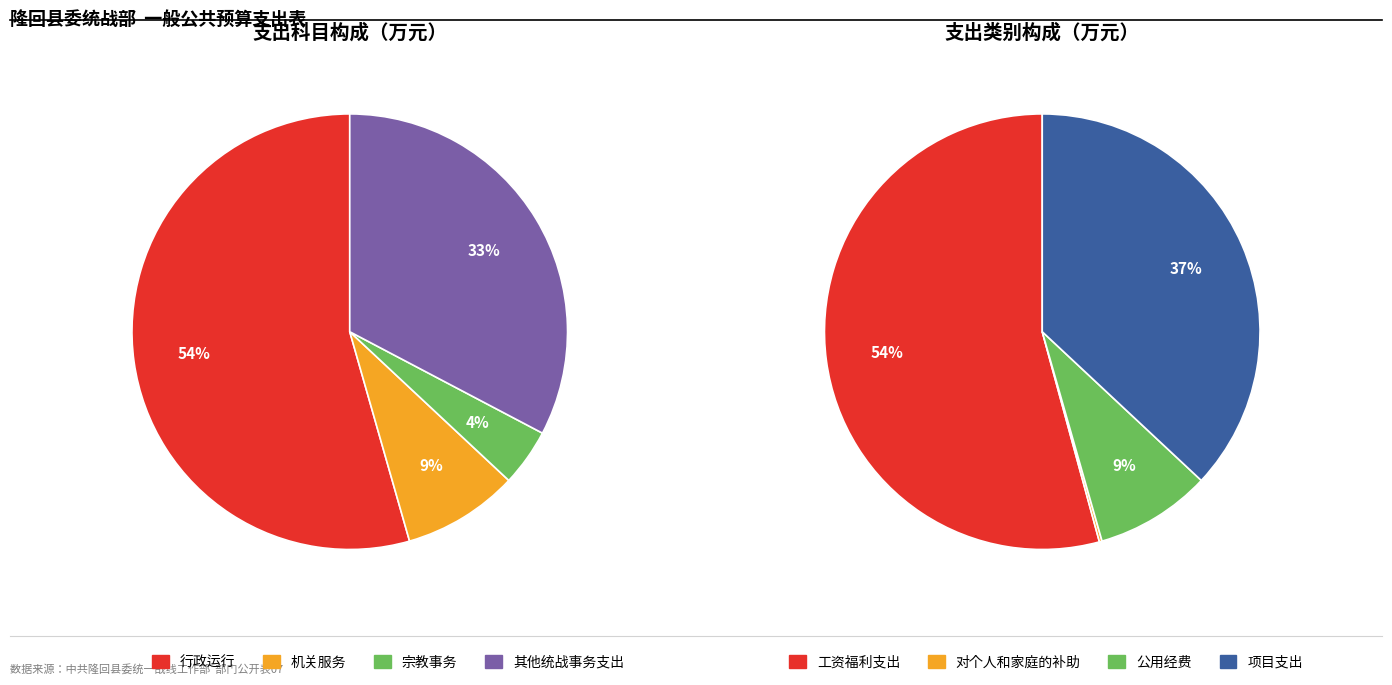

To the nearest percent, what is the combined percentage of 宗教事务 and 其他统战事务支出?

37%